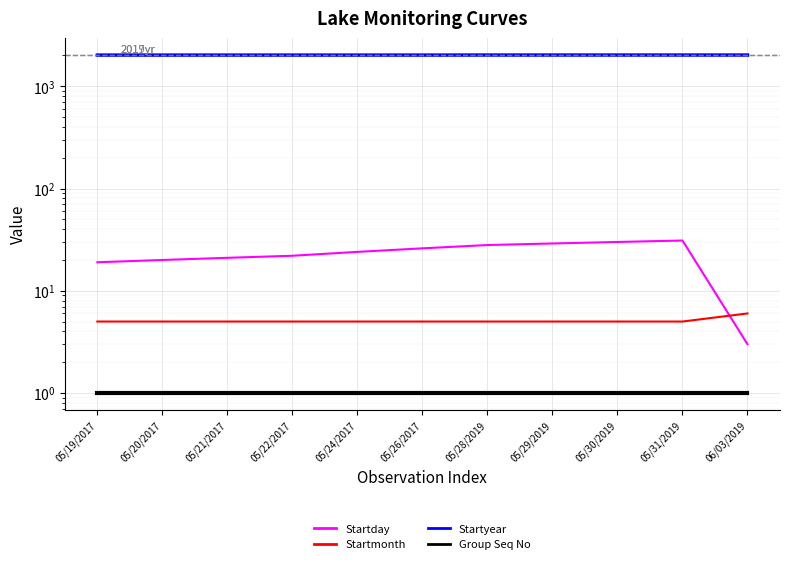

What are all the series names shown in the legend?

Startday, Startmonth, Startyear, Group Seq No